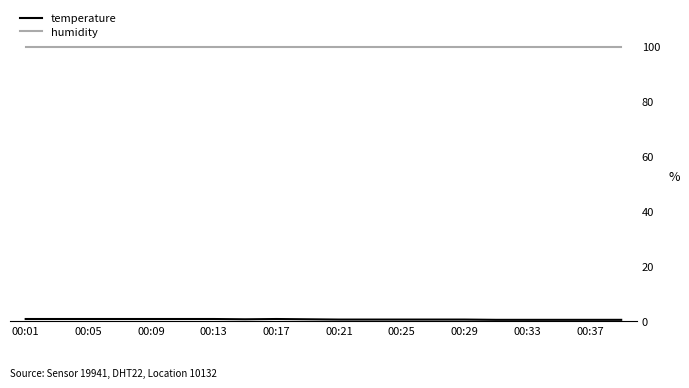

Which series has the largest total across all categories?

humidity